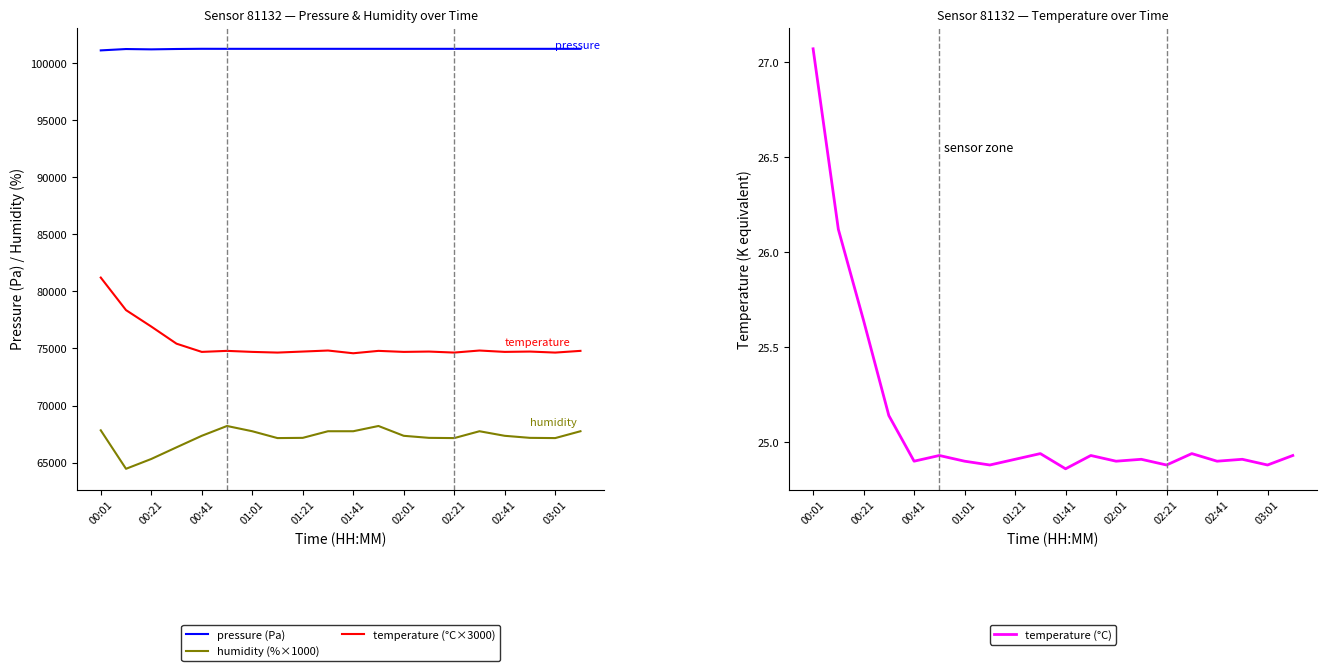

What value does the pressure (Pa) series have at 02:21?

101247.2